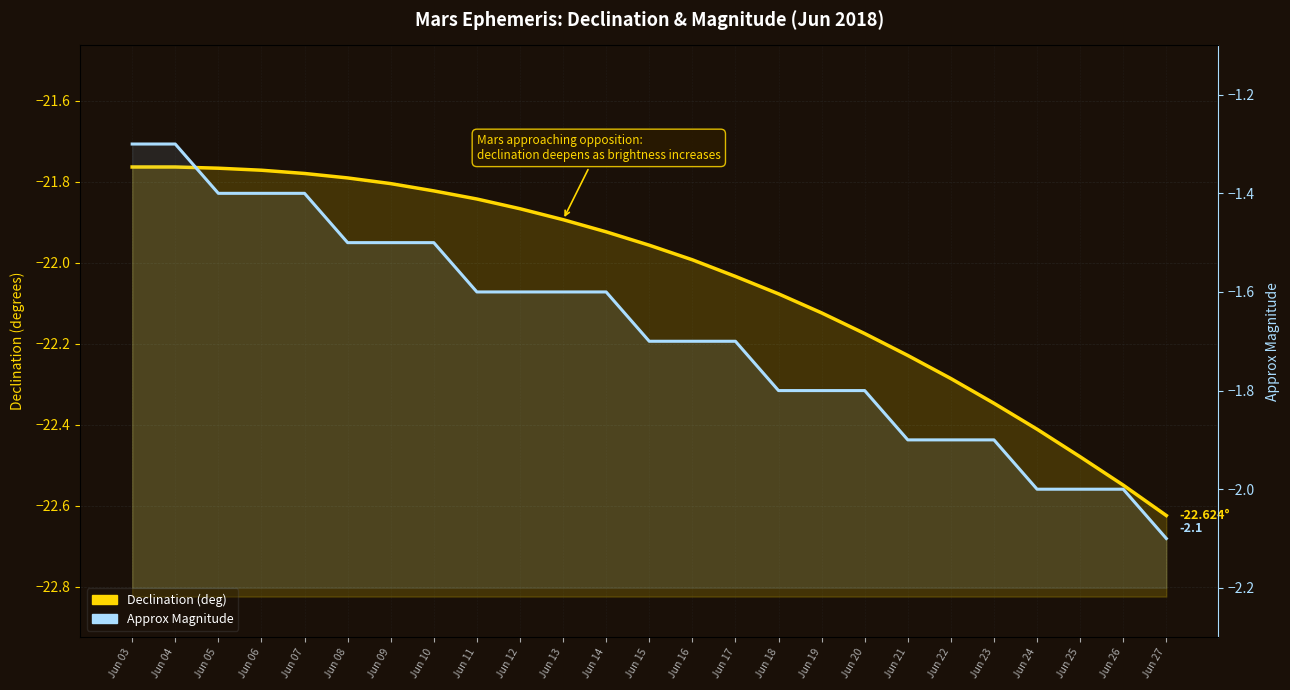

Reading right to left, what are all the values shown in this chart?

Declination (deg): -22.6	-22.5	-22.5	-22.4	-22.3	-22.3	-22.2	-22.2	-22.1	-22.1	-22.0	-22.0	-22.0	-21.9	-21.9	-21.9	-21.8	-21.8	-21.8	-21.8	-21.8	-21.8	-21.8	-21.8	-21.8
Approx Magnitude: -2.1	-2.0	-2.0	-2.0	-1.9	-1.9	-1.9	-1.8	-1.8	-1.8	-1.7	-1.7	-1.7	-1.6	-1.6	-1.6	-1.6	-1.5	-1.5	-1.5	-1.4	-1.4	-1.4	-1.3	-1.3